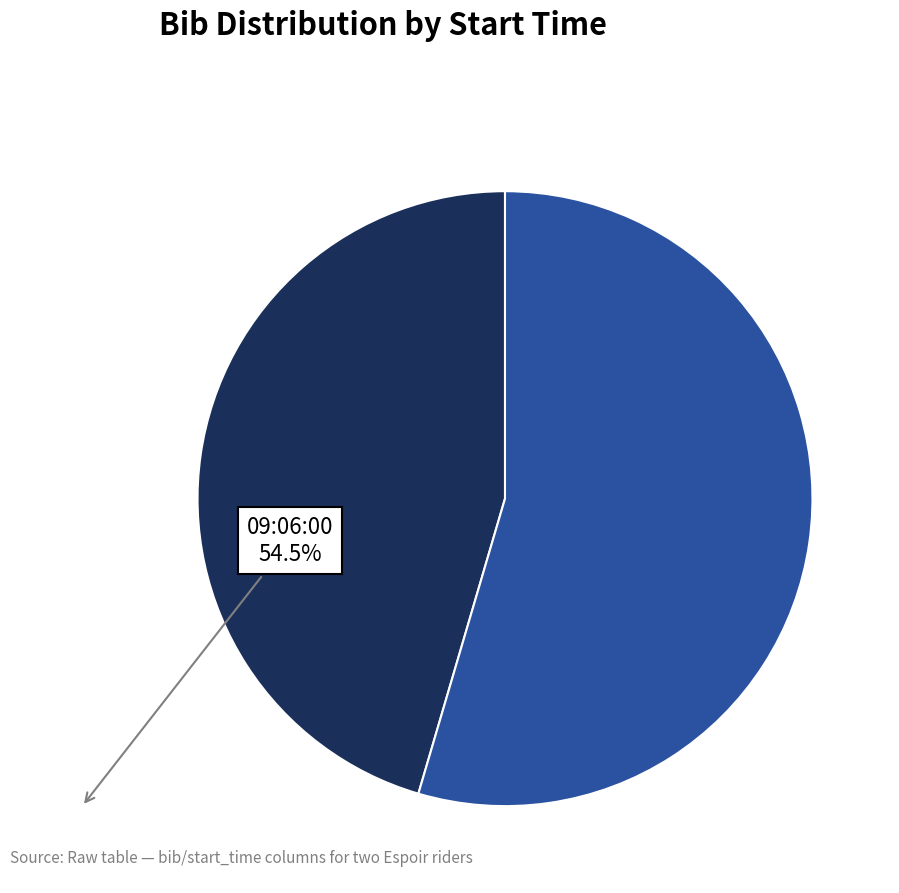

Combined, do 09:06:00 and 09:05:00 account for over 50%?

Yes